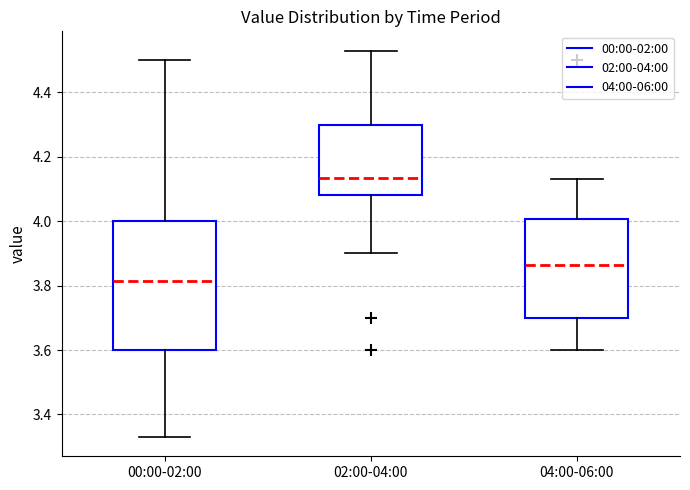

Reading left to right, transcribe this box plot: for each box, give where its median line is, the range the box spans, and where its two whiskers end, as read against the y-axis. The values are not printed on the chart, so give them approximately, as read against the axis.

00:00-02:00: median 3.82, box 3.60 to 4.00, whiskers 3.34 to 4.50
02:00-04:00: median 4.14, box 4.08 to 4.30, whiskers 3.90 to 4.54
04:00-06:00: median 3.86, box 3.70 to 4.00, whiskers 3.60 to 4.14